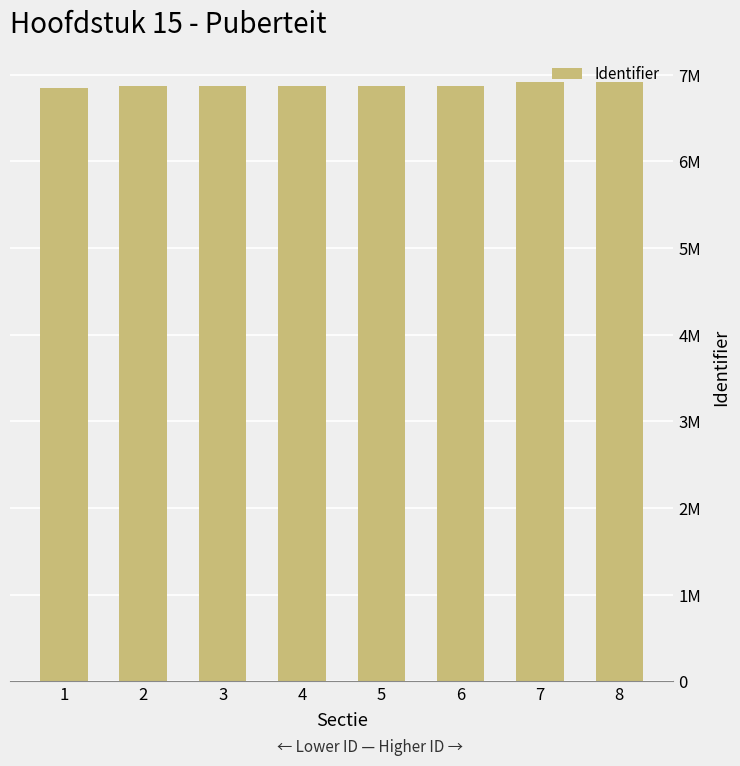

Does the chart contain any negative values?

No